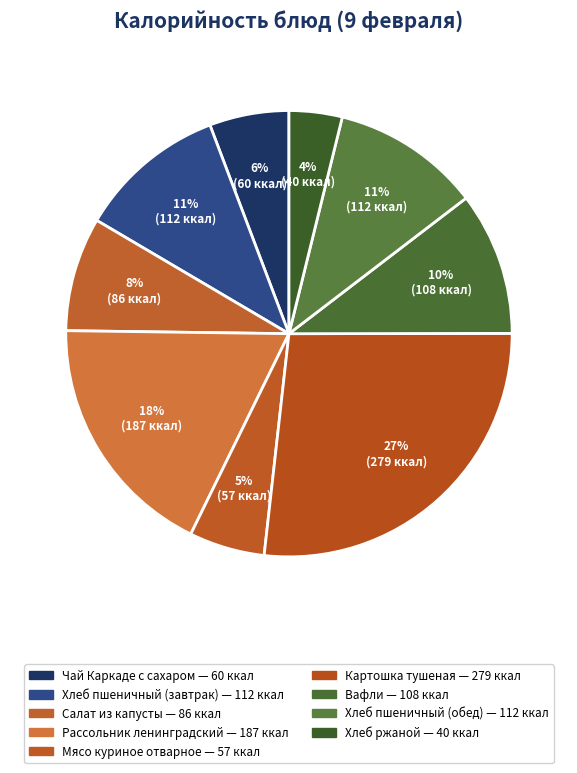

Is there a majority slice in this chart?

No